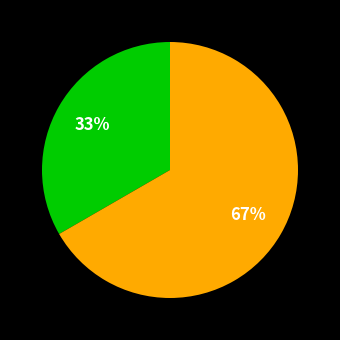

Does any single category account for the majority?

Yes